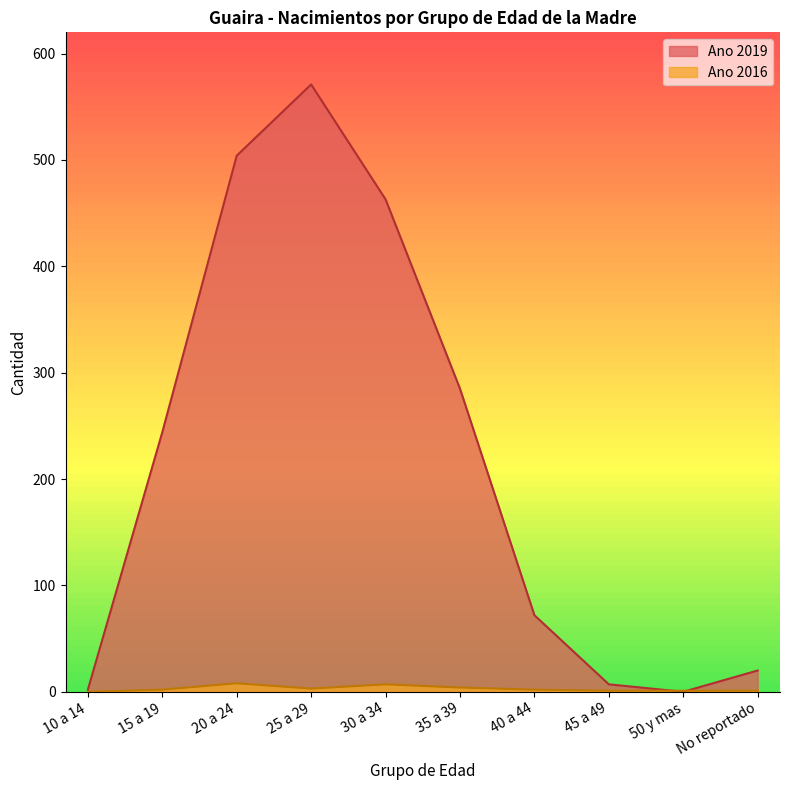

What is the value of the Ano 2019 point at the 3rd from the left?

504